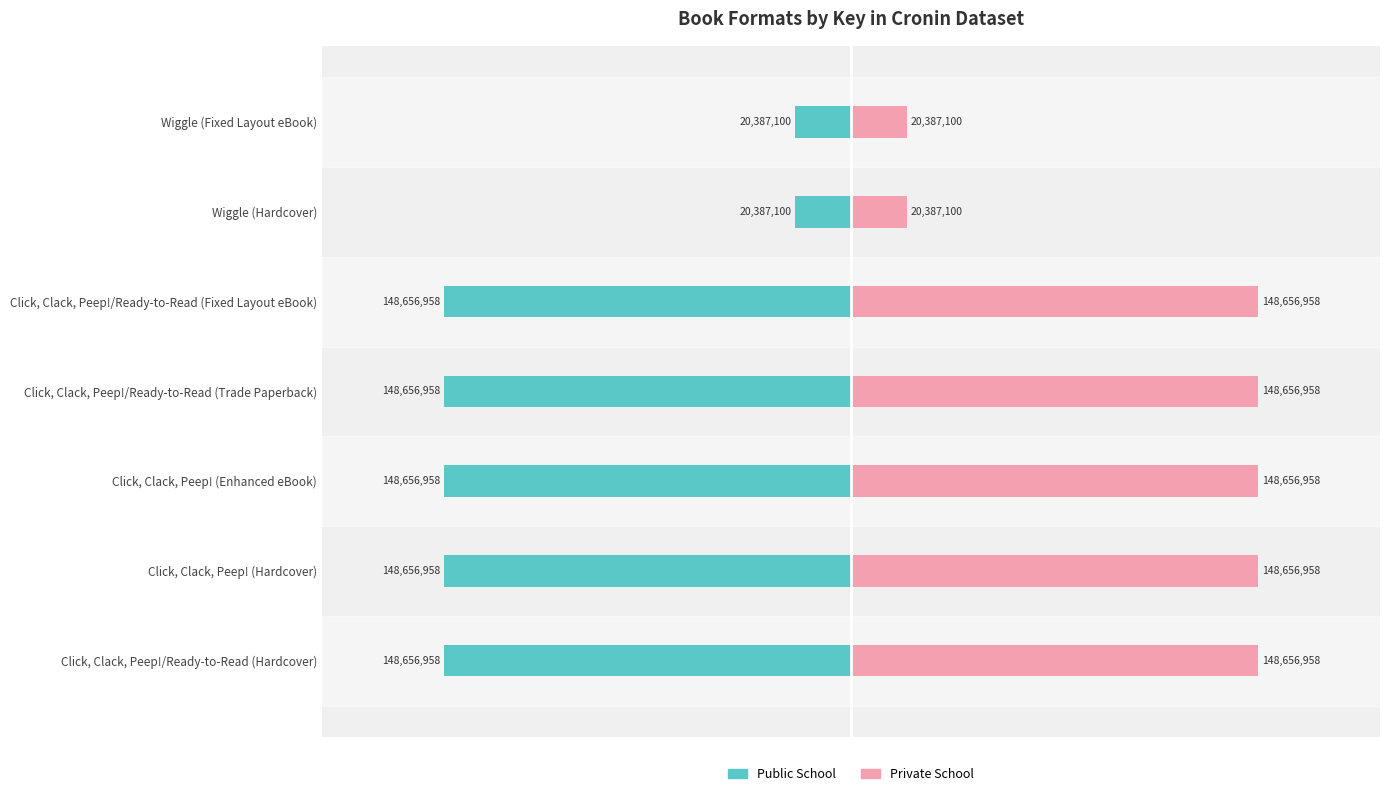

What are all the series names shown in the legend?

Public School, Private School